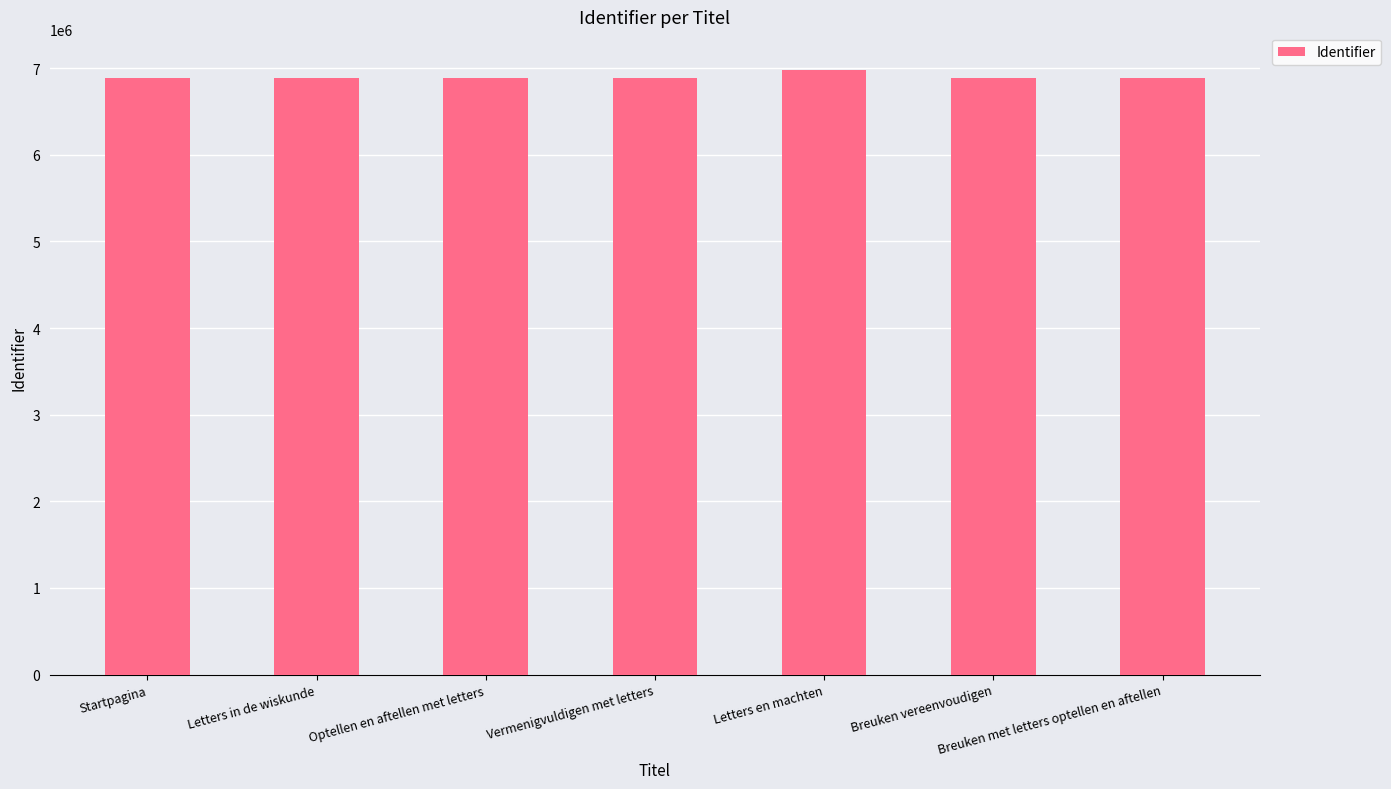

At which category does the chart reach its peak across all series?

Letters en machten